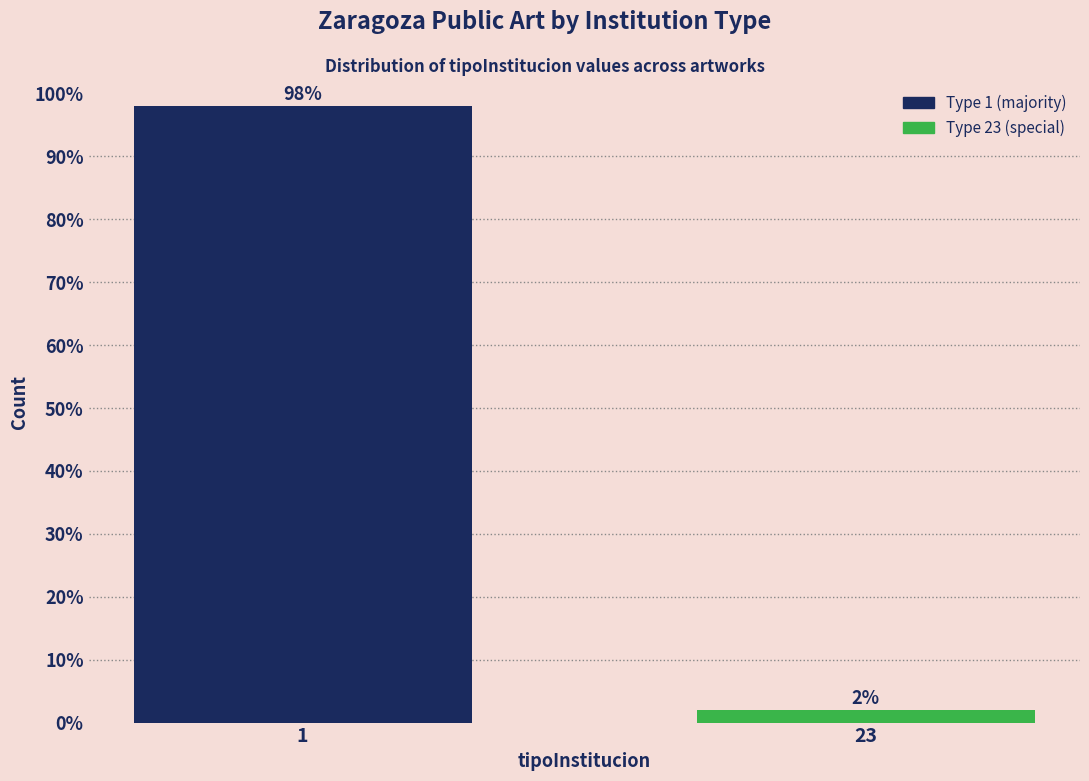

Reading left to right, list all the values displayed in this chart.

1=98	23=2